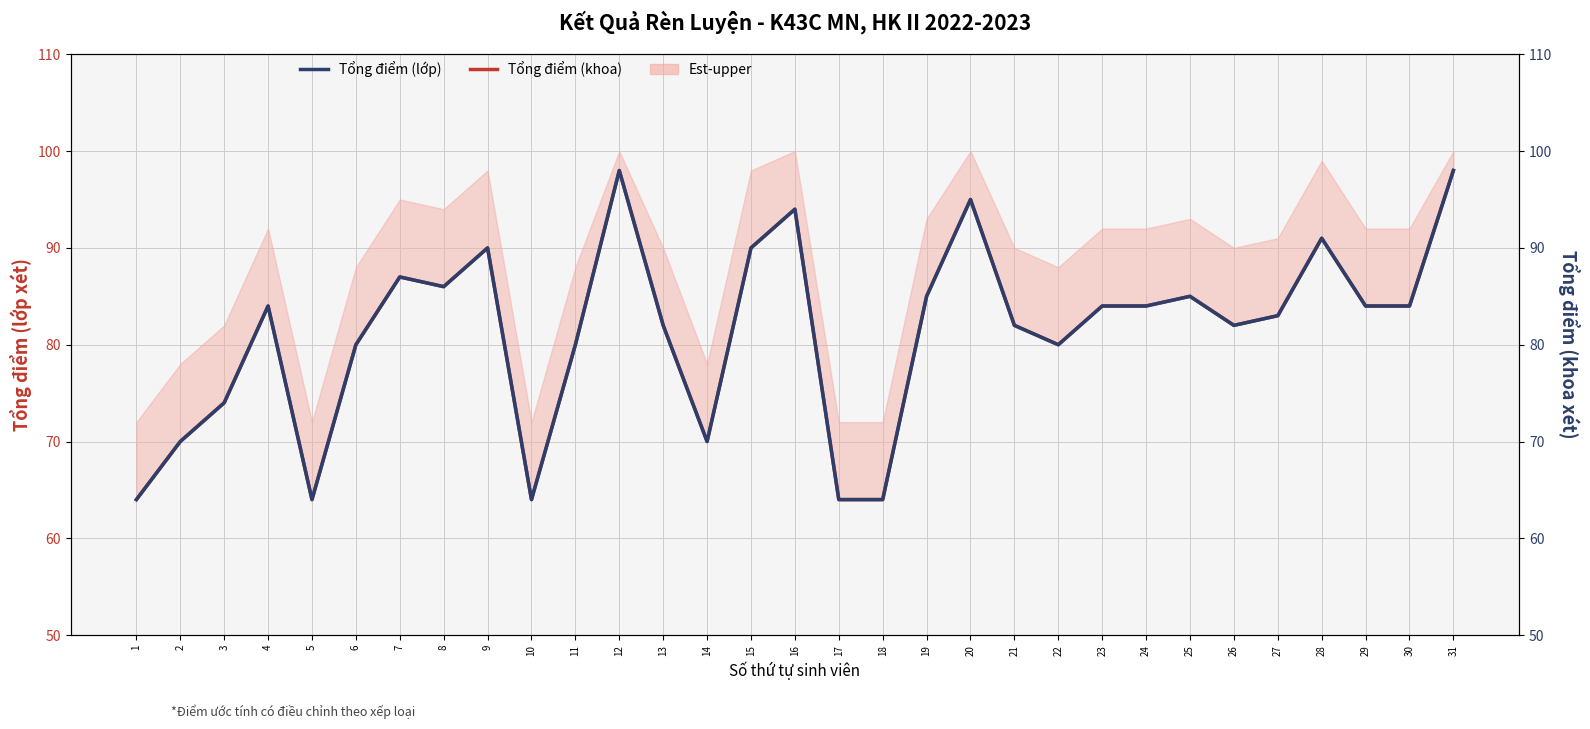

List the labels in order of Tổng điểm (khoa) value, smallest first.

1, 5, 10, 17, 18, 2, 14, 3, 6, 11, 22, 13, 21, 26, 27, 4, 23, 24, 29, 30, 19, 25, 8, 7, 9, 15, 28, 16, 20, 12, 31